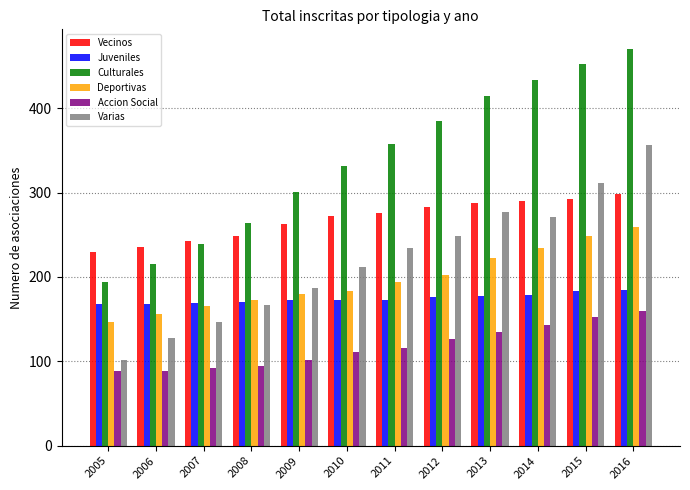

What is the average value of the Deportivas series?

197